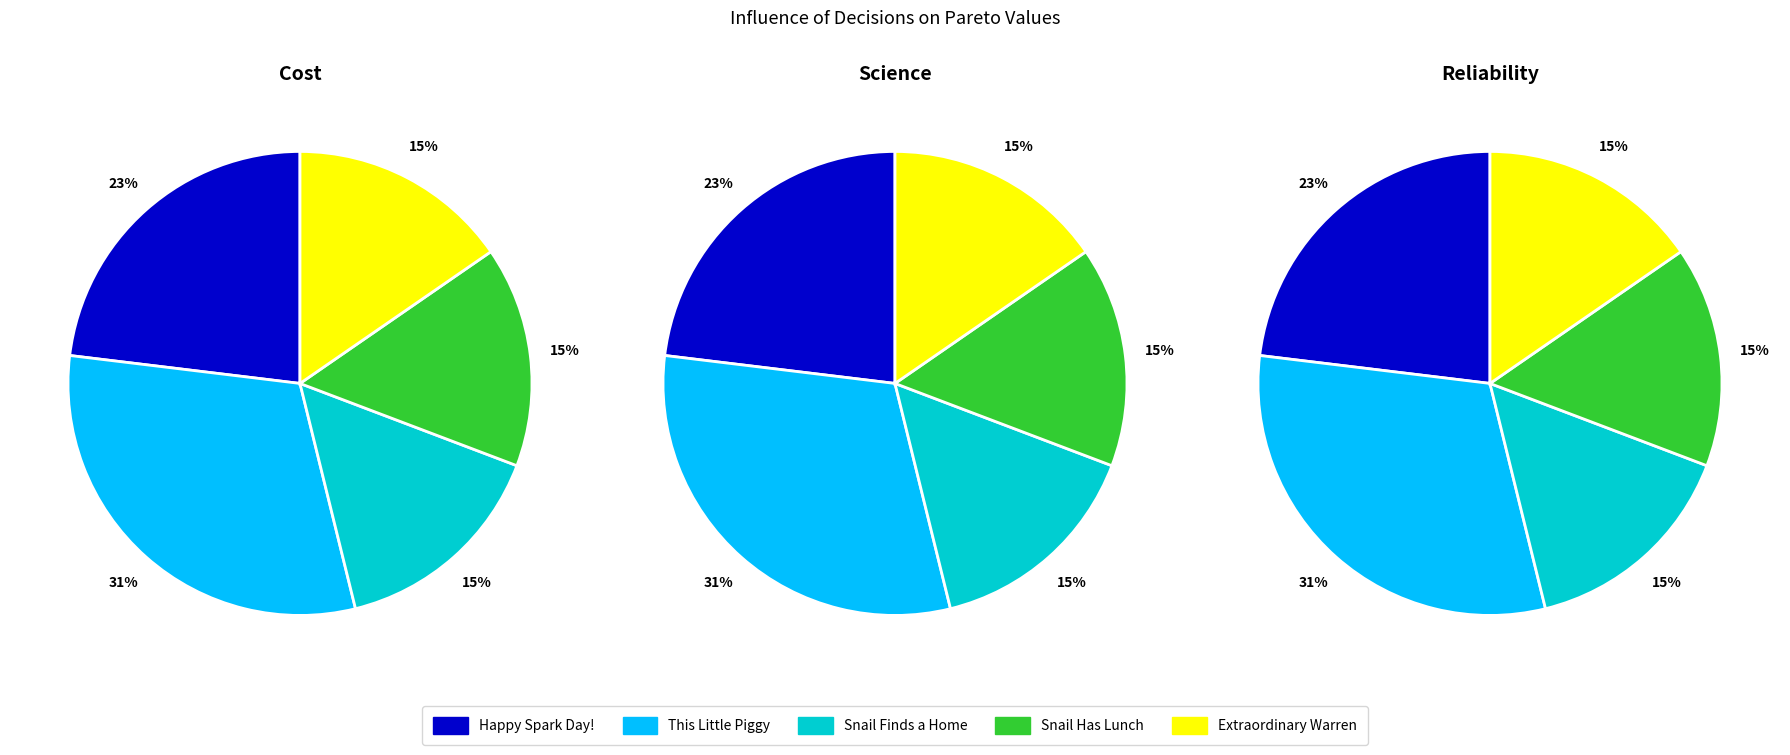

To the nearest percent, what percentage of the pie is This Little Piggy?

31%